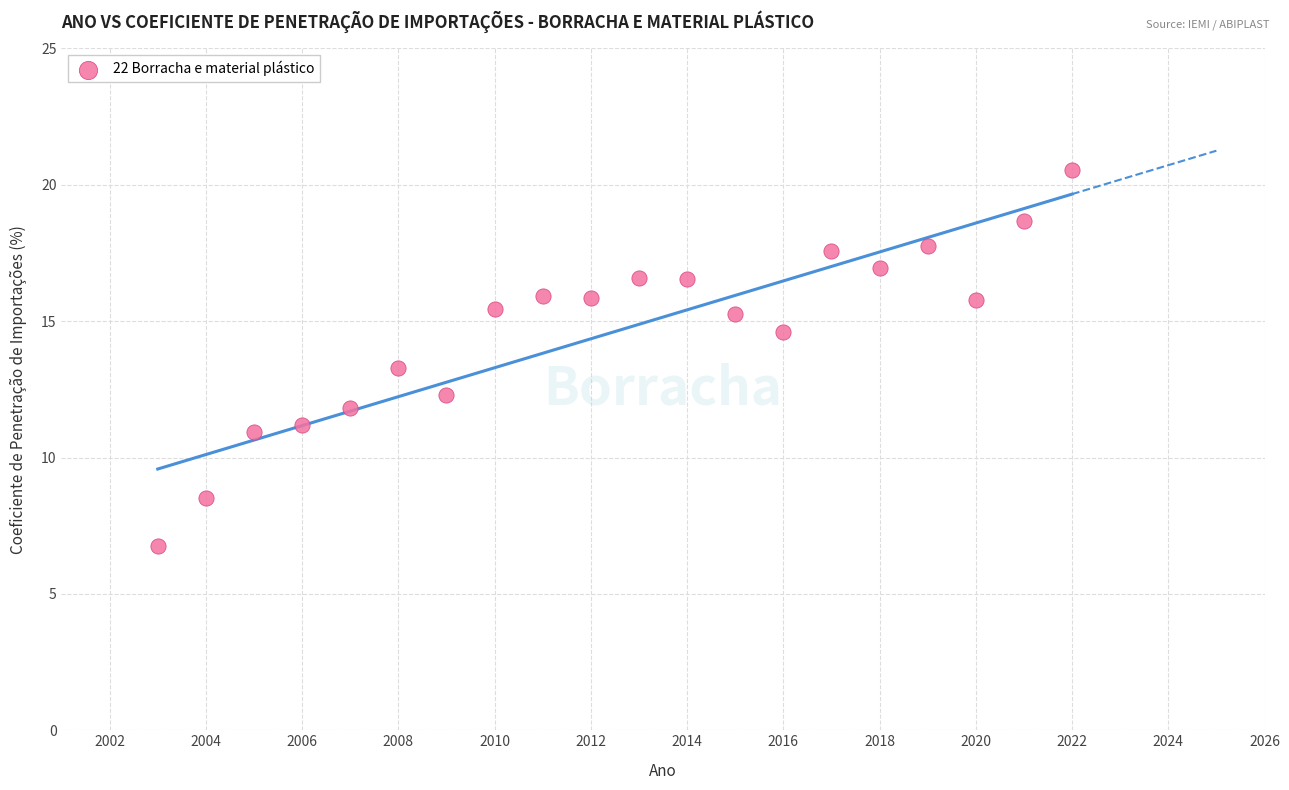

What Y value in the scatter plot is closest to 13?

13.3